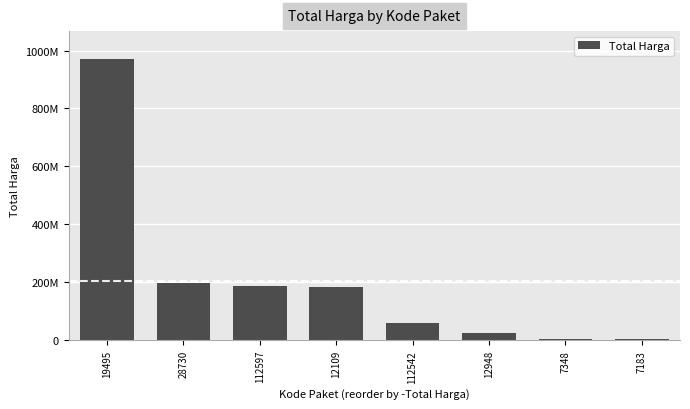

What is the label of the 7th bar from the left?

7348